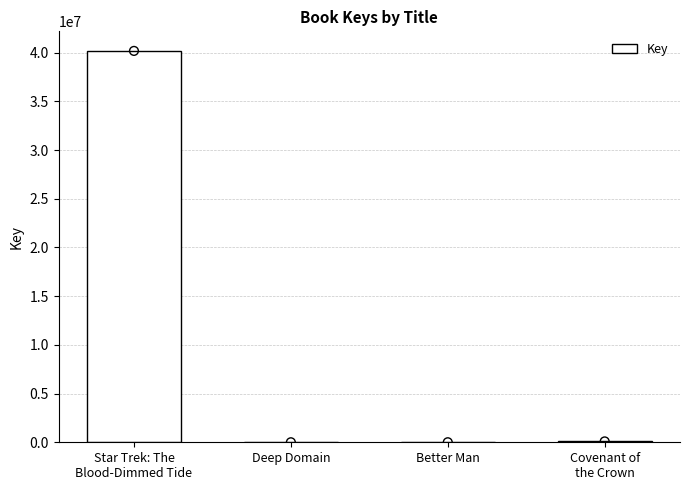

What is the ratio of the value at Star Trek: The
Blood-Dimmed Tide to the value at Covenant of
the Crown?

444.3